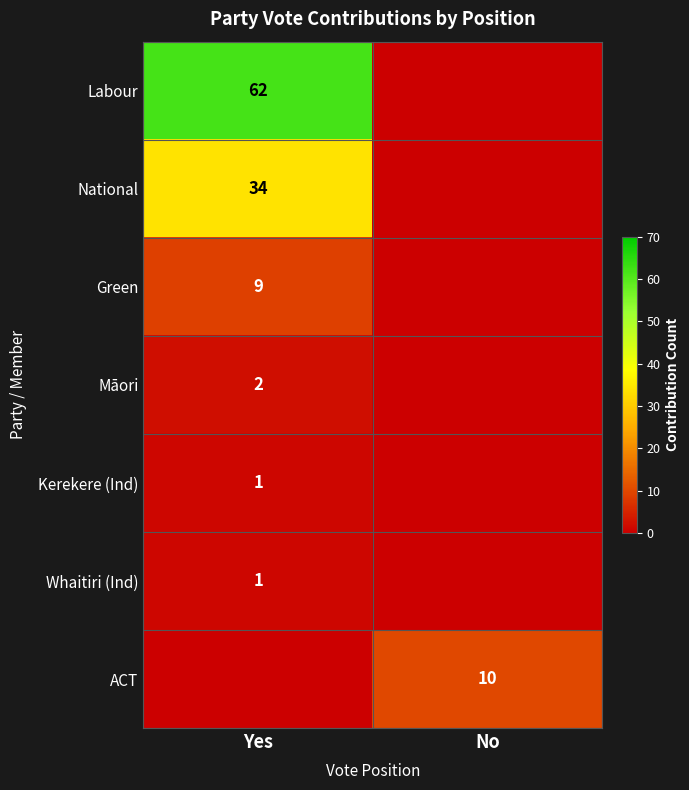

Is it true that Kerekere (Ind) equals 2 at Yes?

False